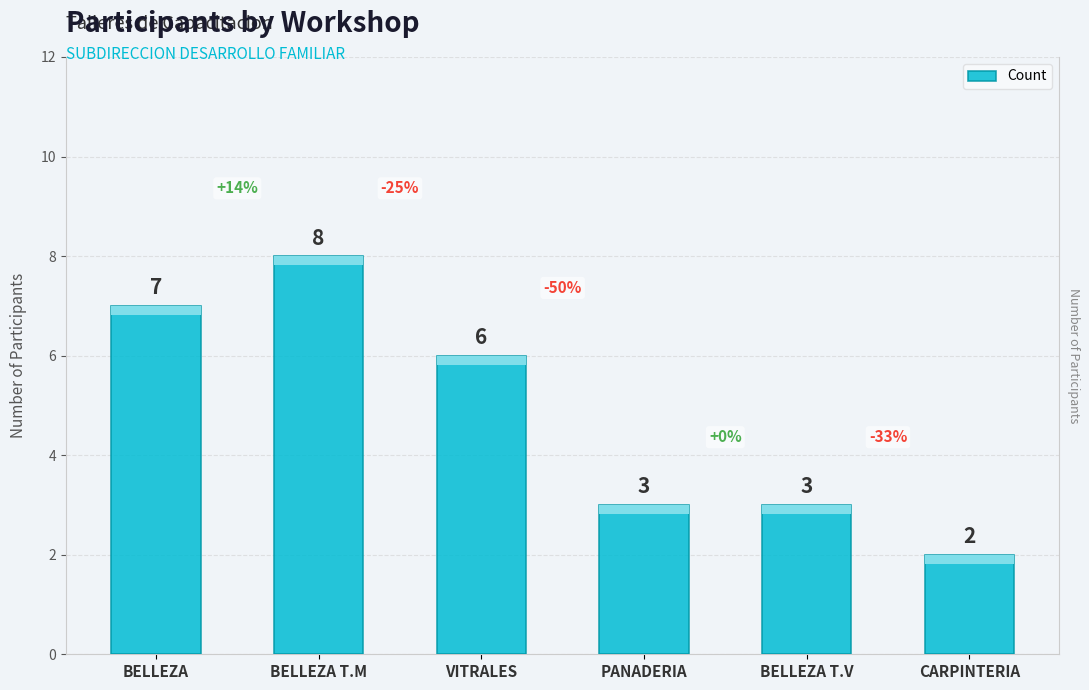

Reading left to right, extract all data points from this chart.

BELLEZA=7	BELLEZA T.M=8	VITRALES=6	PANADERIA=3	BELLEZA T.V=3	CARPINTERIA=2